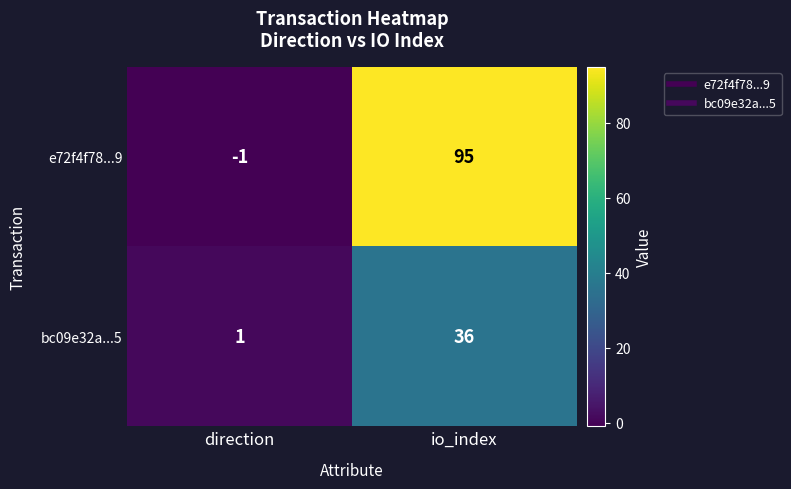

Count the number of categories in the chart.

2